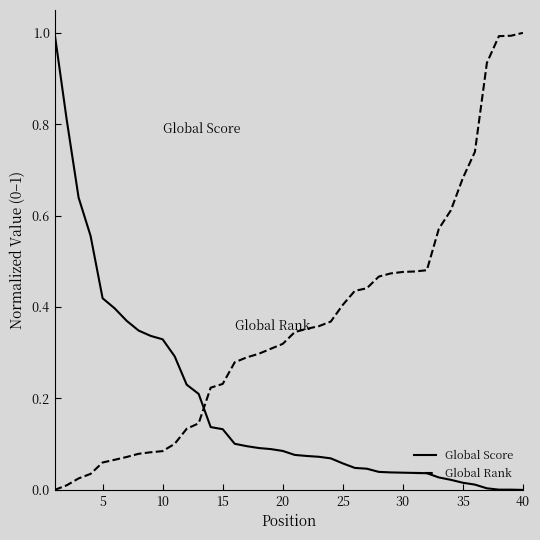

How many times do Global Score and Global Rank cross each other?

1